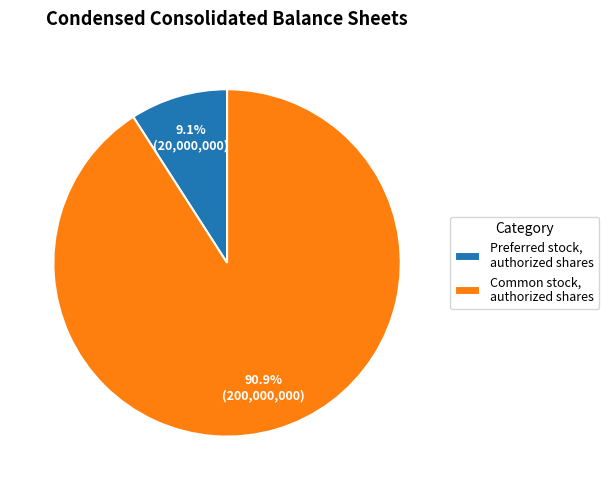

How many slices are in this pie chart?

2